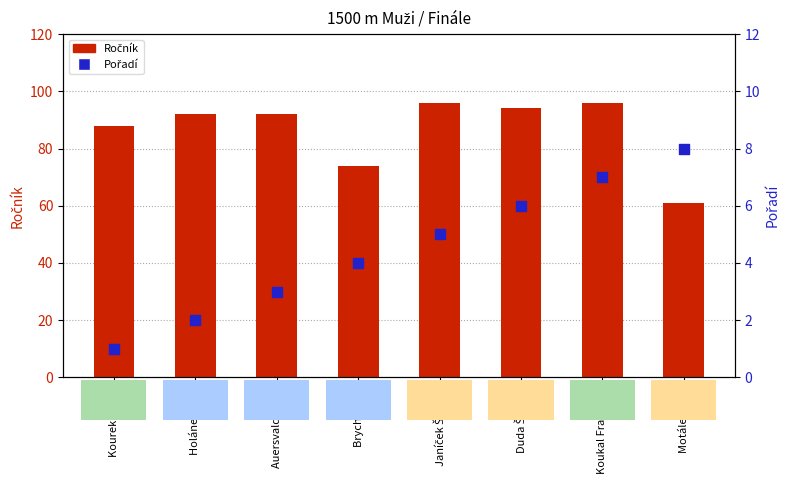

At how many categories does at least one series exceed 58?

8